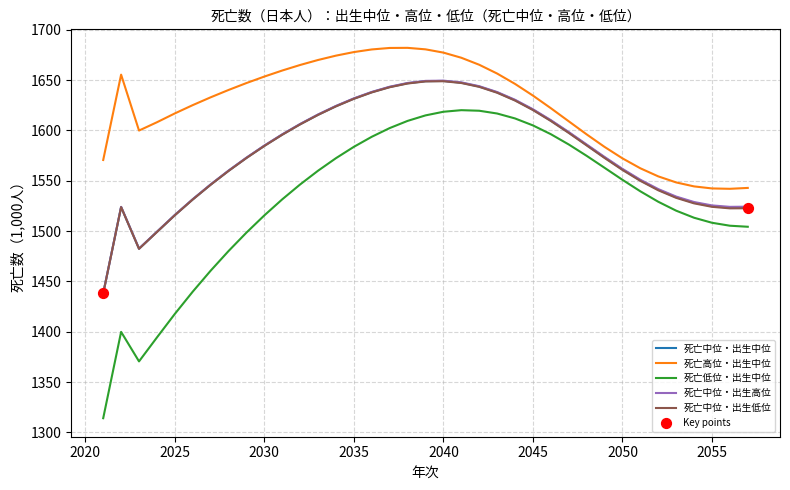

Which series has the largest total across all categories?

死亡高位・出生中位